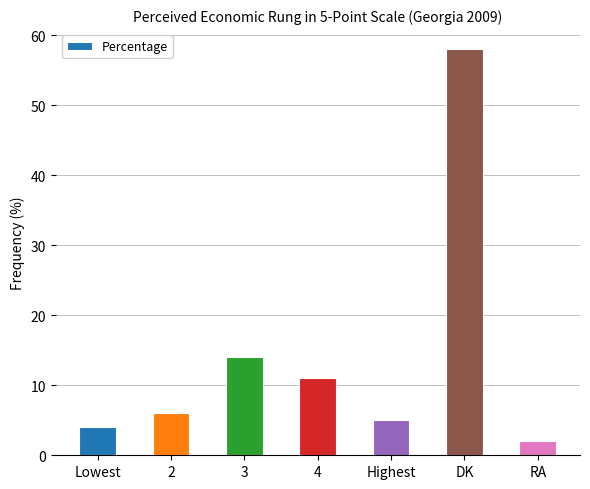

Between Highest and DK, which is larger?

DK